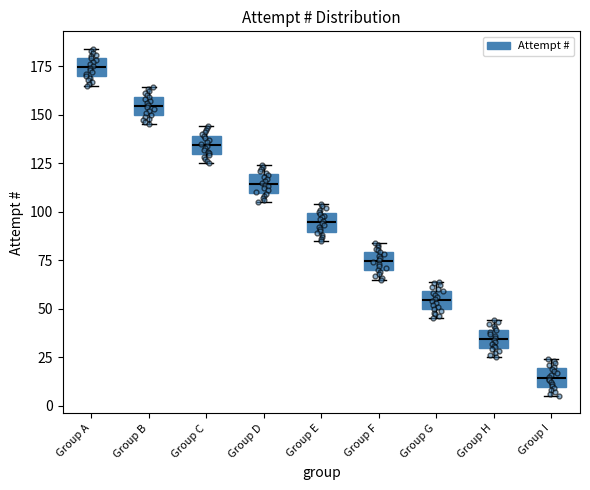

Reading left to right, read every box against the y-axis: the position of its median line, the range the box covers, and the ends of its whiskers. The values are not printed on the chart, so give them approximately, as read against the axis.

Group A: median 175, box 170 to 180, whiskers 165 to 185
Group B: median 155, box 150 to 160, whiskers 145 to 165
Group C: median 135, box 130 to 140, whiskers 125 to 145
Group D: median 115, box 110 to 120, whiskers 105 to 125
Group E: median 95, box 90 to 100, whiskers 85 to 105
Group F: median 75, box 70 to 80, whiskers 65 to 85
Group G: median 55, box 50 to 60, whiskers 45 to 65
Group H: median 35, box 30 to 40, whiskers 25 to 45
Group I: median 15, box 10 to 20, whiskers 5 to 25